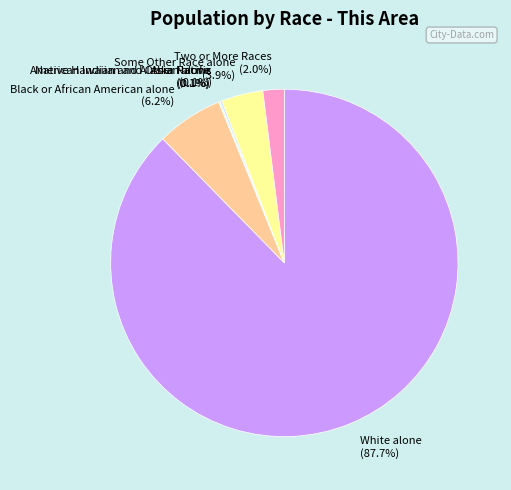

Which category has the biggest portion of the pie?

White alone